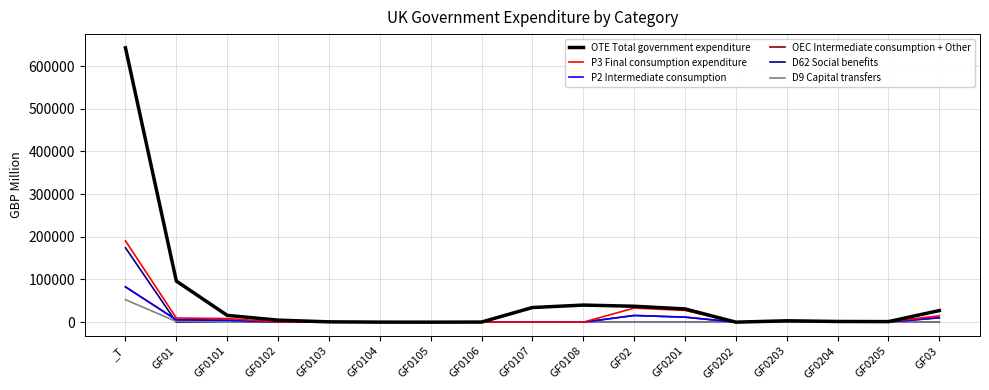

What is the difference between the P3 Final consumption expenditure values at GF0202 and GF0103?

414